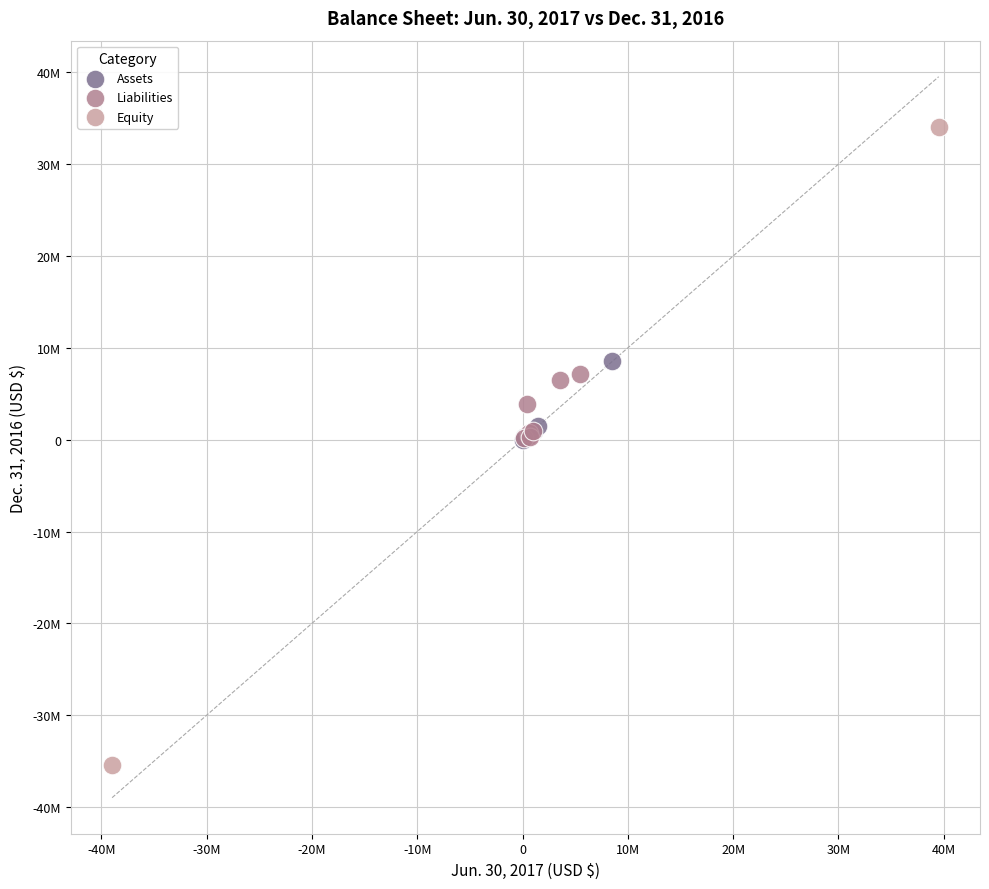

Which series contains the highest Y value?

Equity